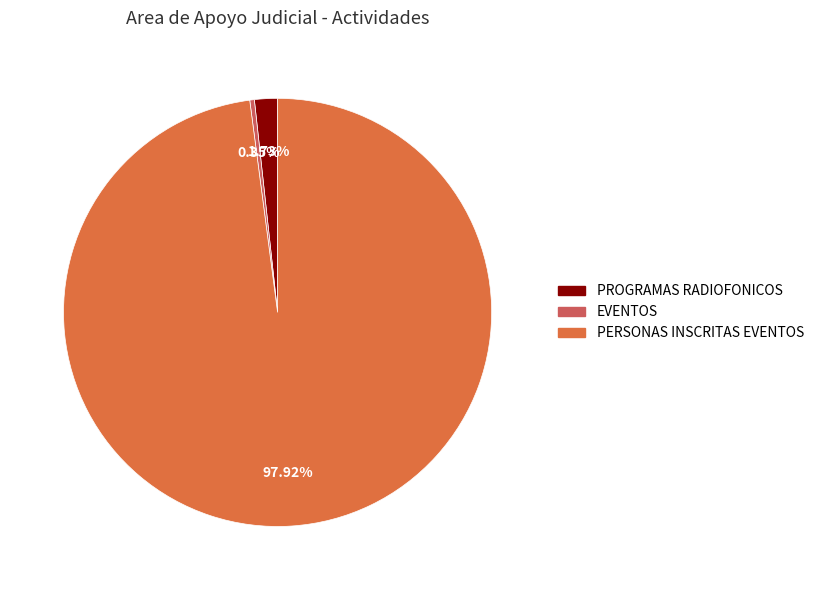

What is the total percentage of PROGRAMAS RADIOFONICOS and EVENTOS?

2.1%